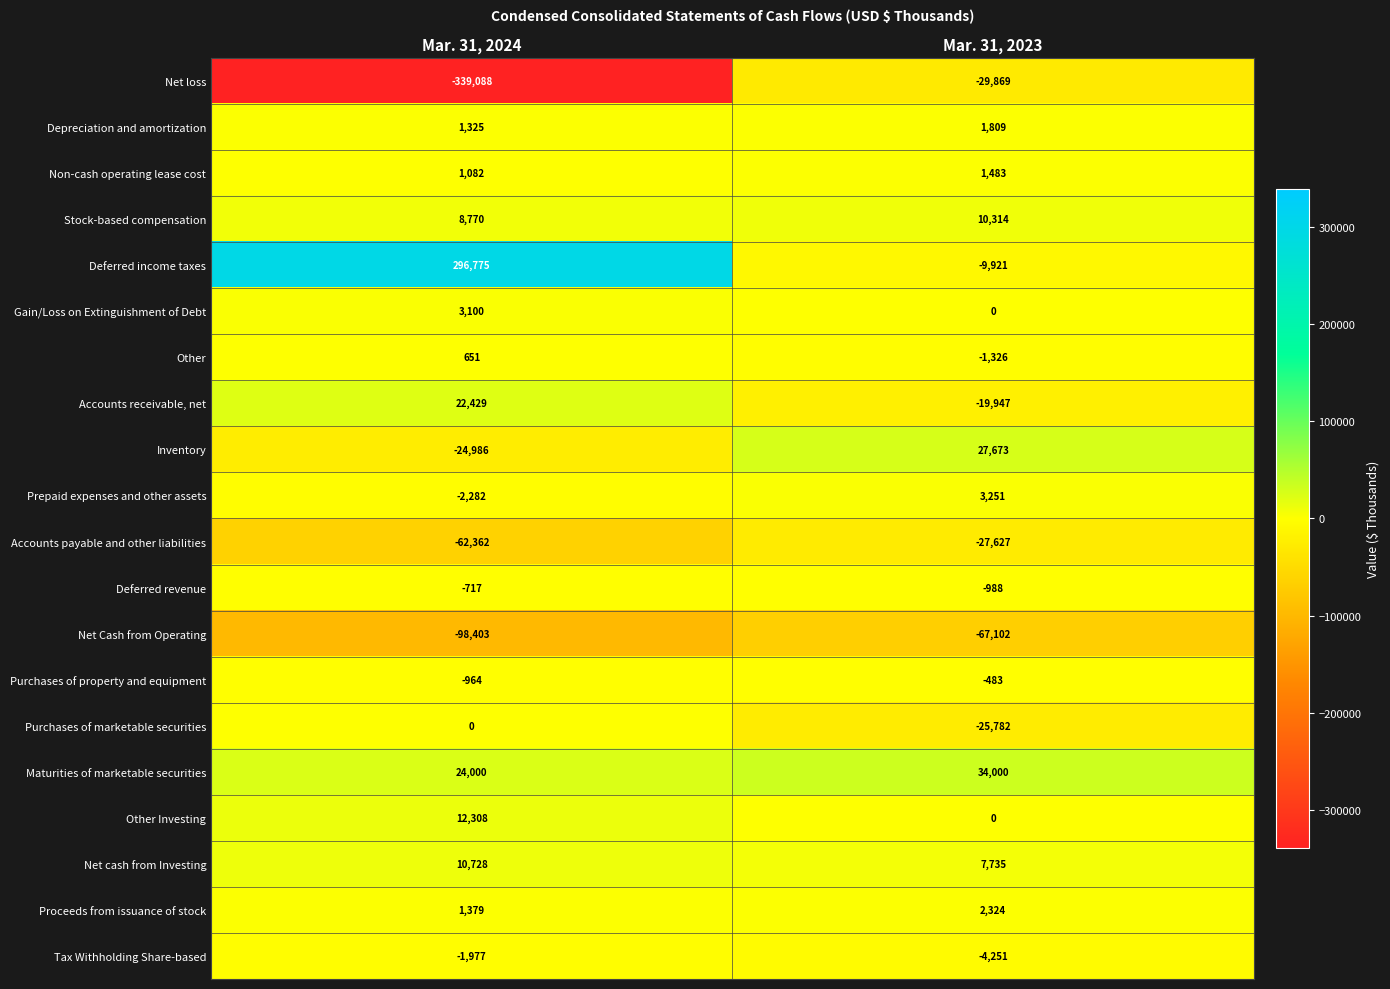

What is the approximate value of Prepaid expenses and other assets at Mar. 31, 2023?

3251